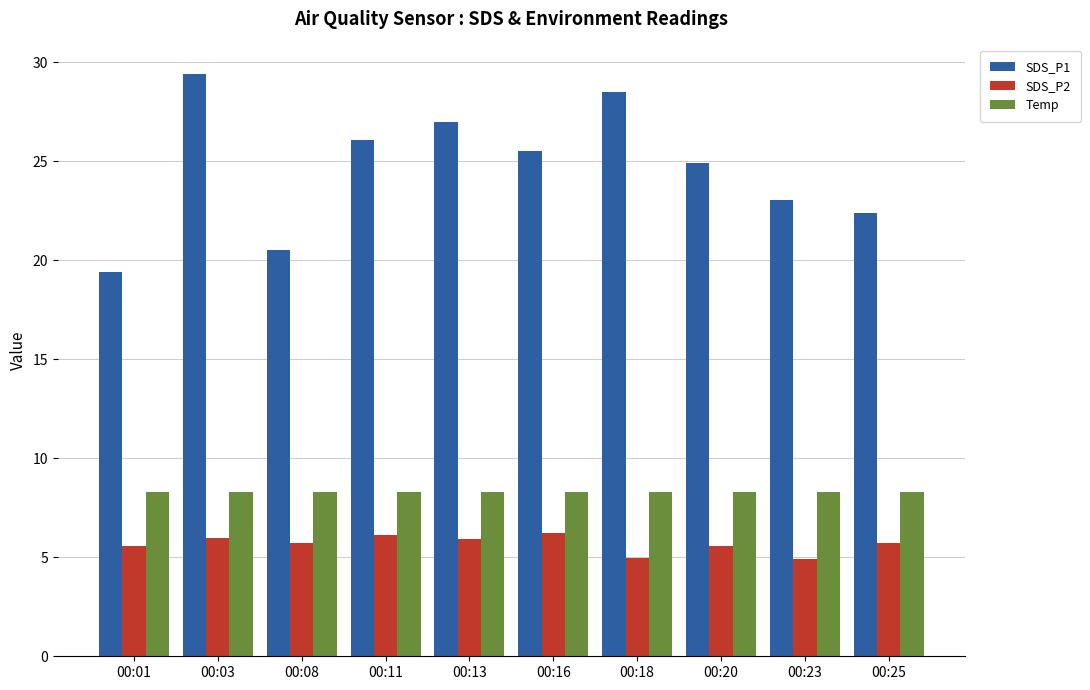

What is the approximate value of SDS_P1 at 00:23?

23.0